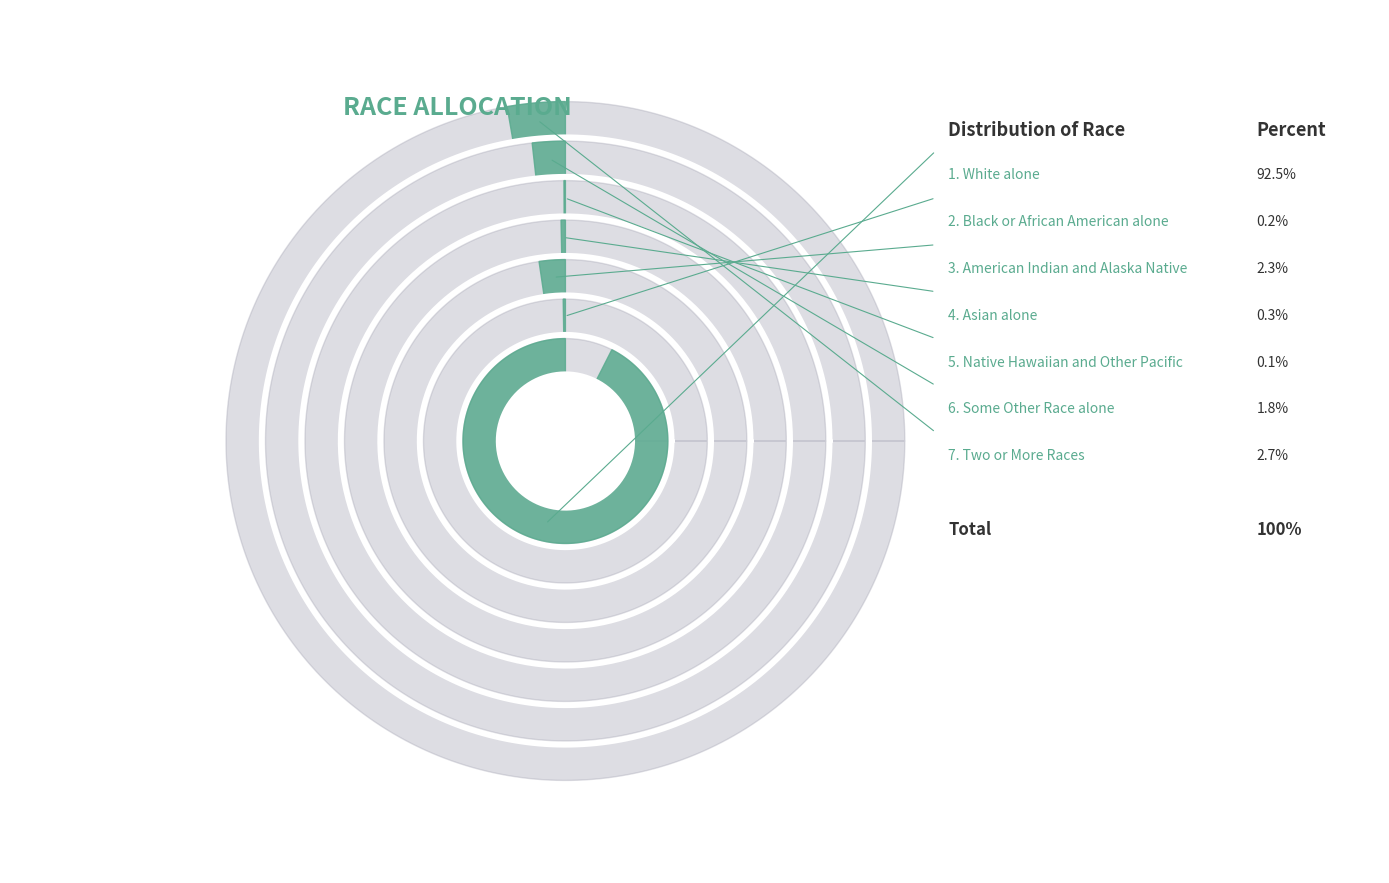

Rank the categories by value from lowest to highest.

Native Hawaiian and Other Pacific, Black or African American alone, Asian alone, Some Other Race alone, American Indian and Alaska Native, Two or More Races, White alone